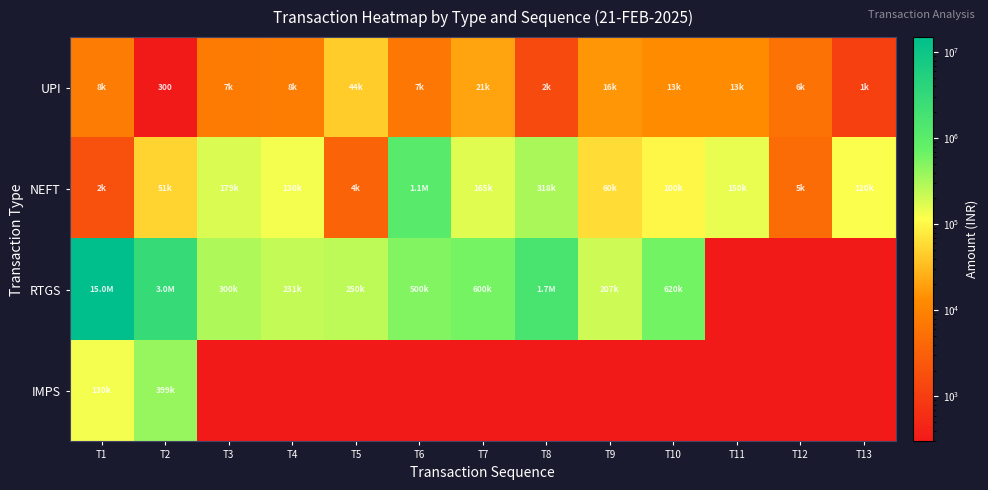

At which category does the chart reach its peak across all series?

T1